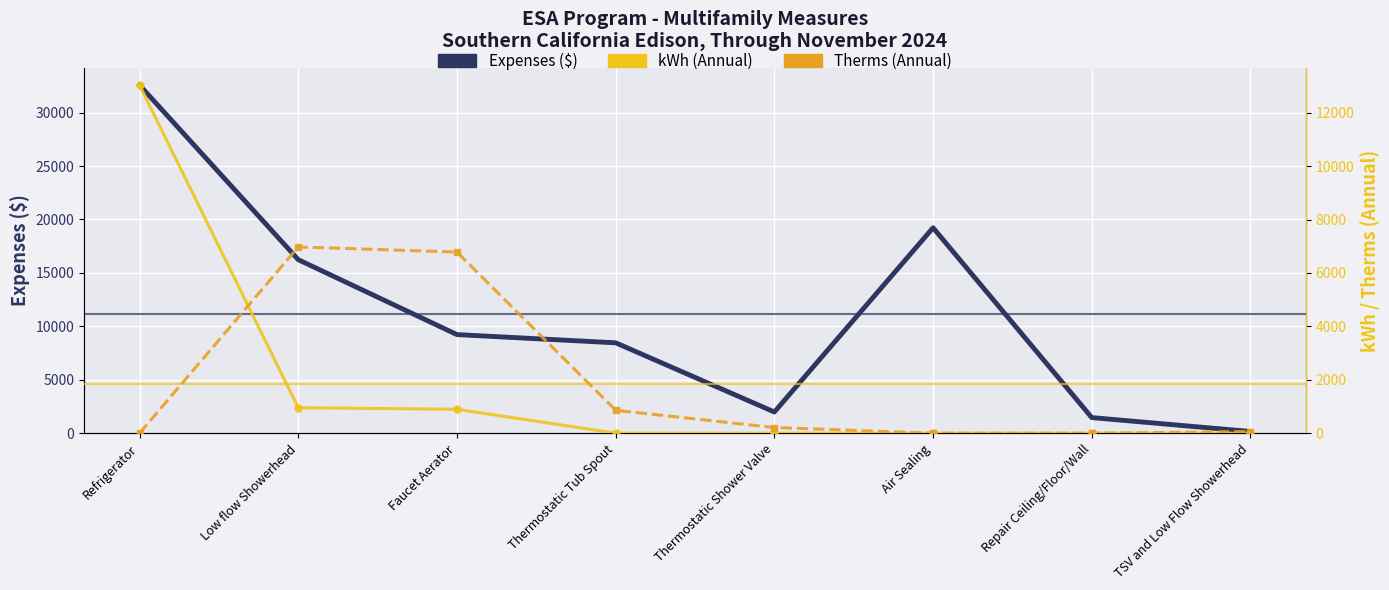

What is the average value of the kWh (Annual) series?

1860.2